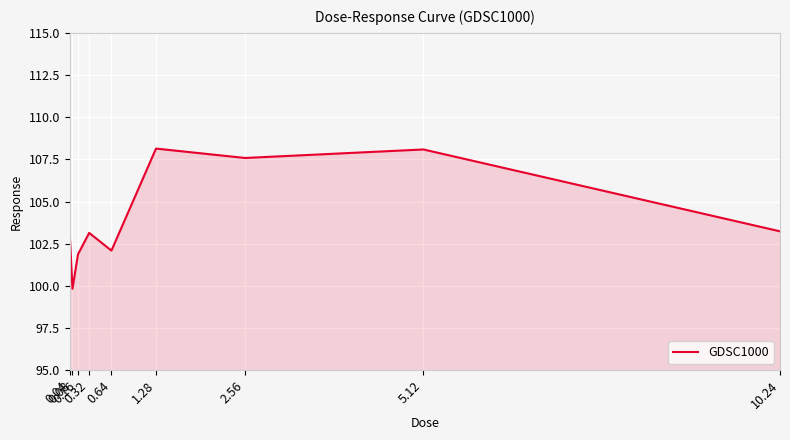

What is the smallest value displayed?

99.8